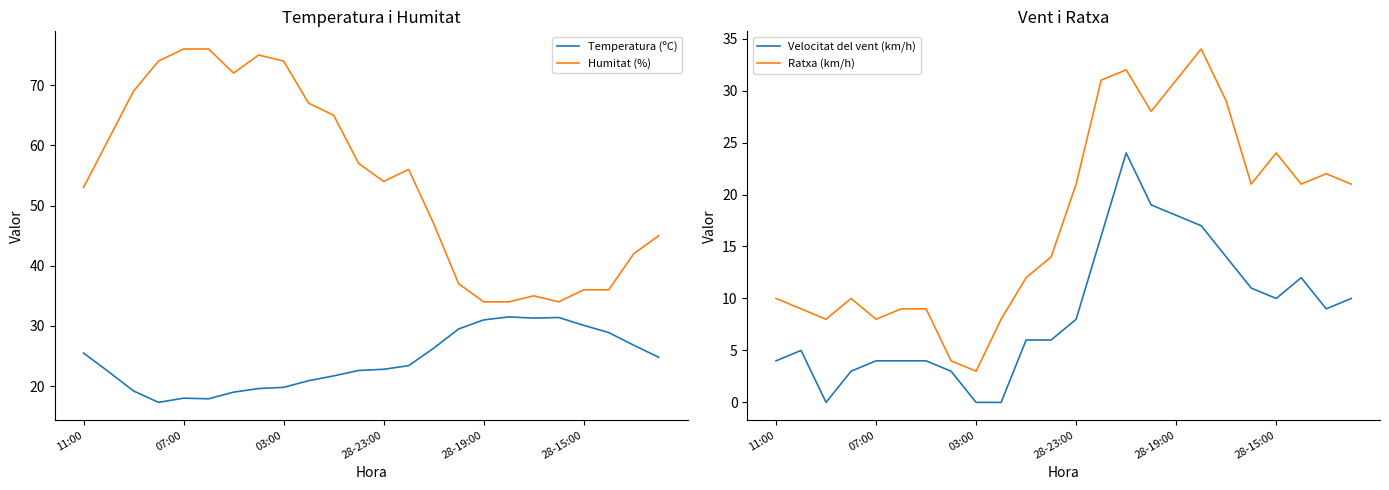

The value of Humitat (%) at 07:00 is 76.0. True or false?

True